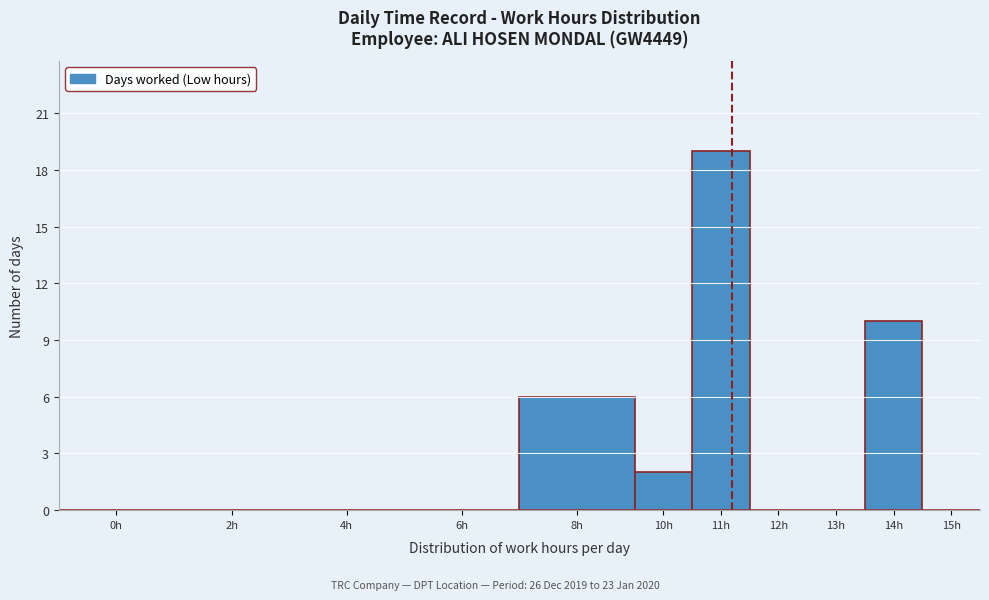

Reading left to right, transcribe all the data shown in this chart.

0h=0	2h=0	4h=0	6h=0	8h=6	10h=2	11h=19	12h=0	13h=0	14h=10	15h=0